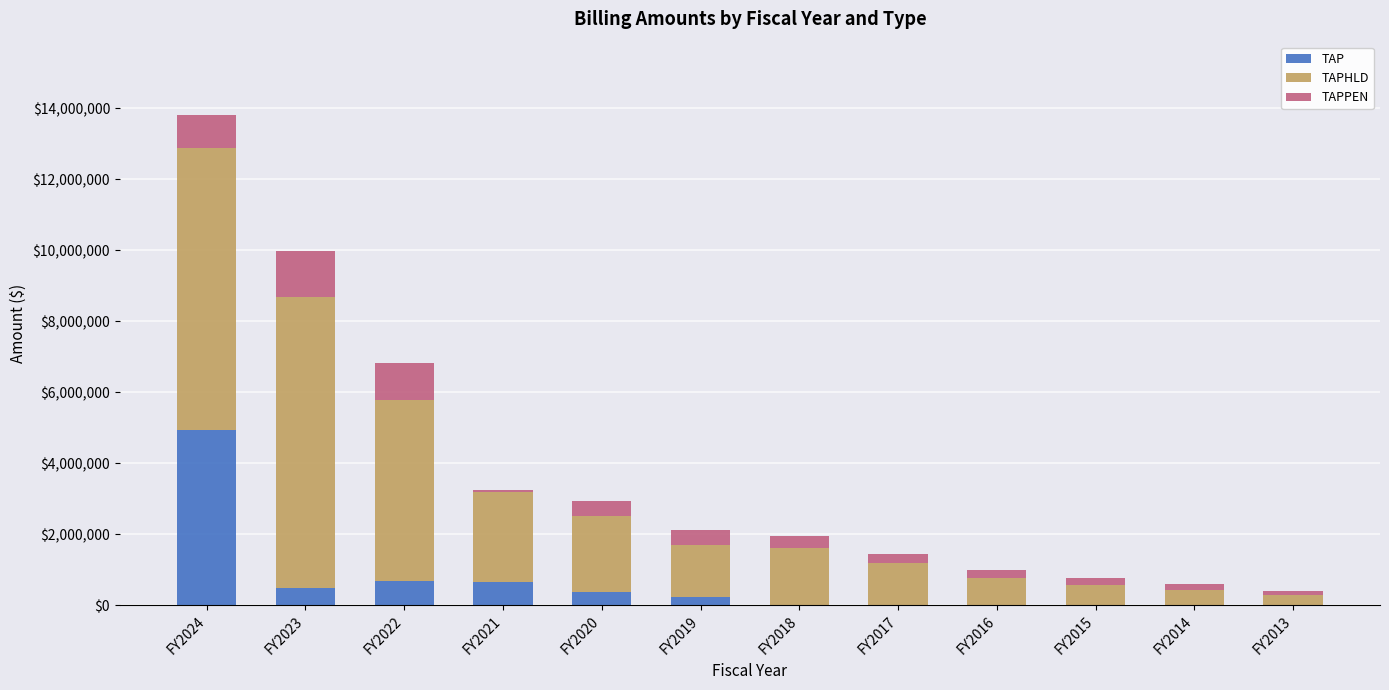

What are all the series names shown in the legend?

TAP, TAPHLD, TAPPEN